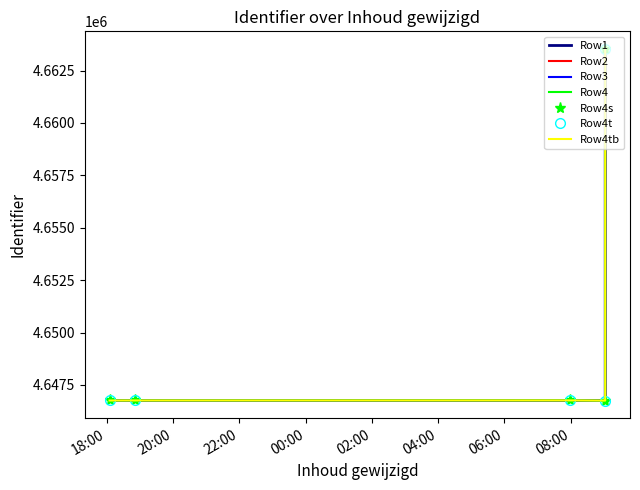

Where is the first local minimum?

2018-09-26 07:58:17